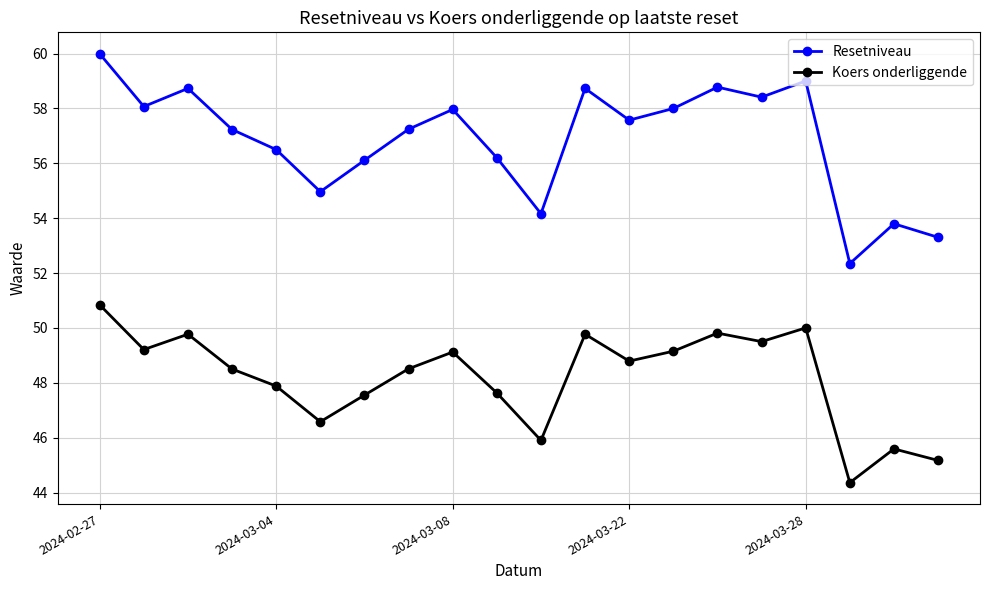

In Resetniveau, how many points are lower than both neighbors (excluding endpoints)?

6